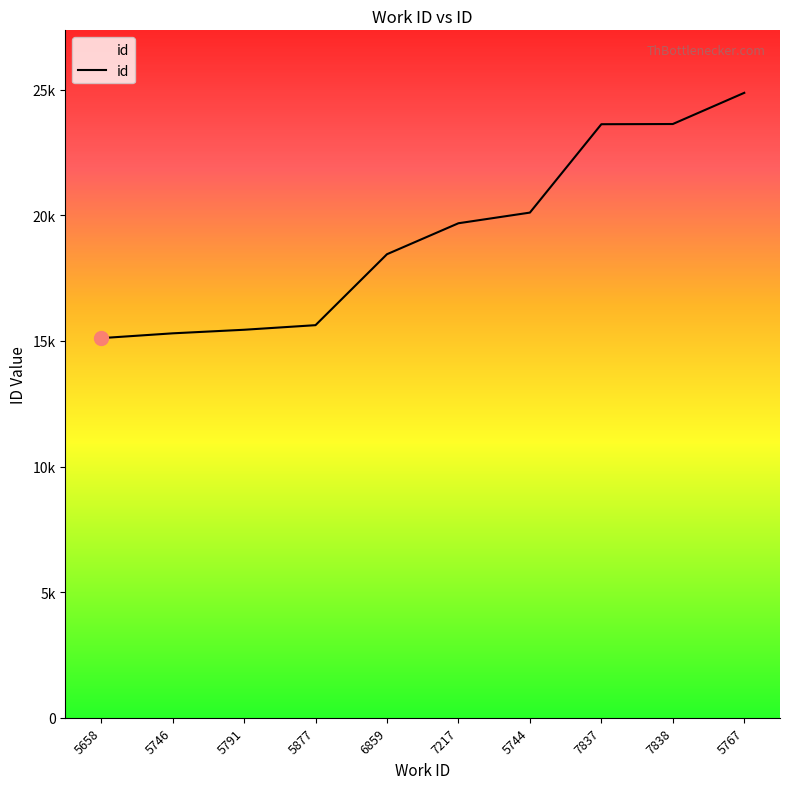

What is the ratio of the value at 5791 to the value at 5767?

0.6